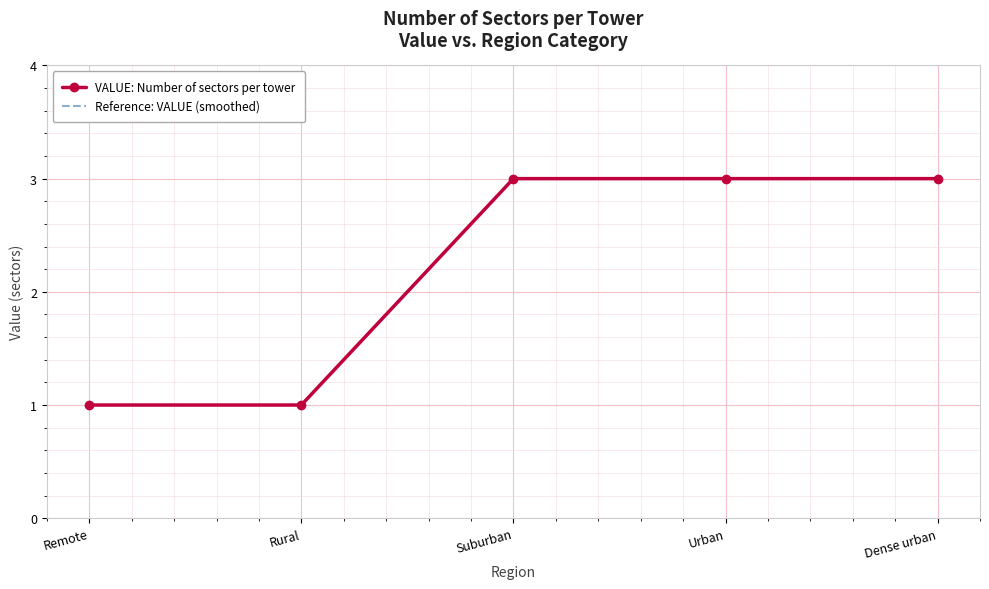

Is the value of VALUE: Number of sectors per tower at Remote greater than the value of Reference: VALUE (smoothed) at Dense urban?

No